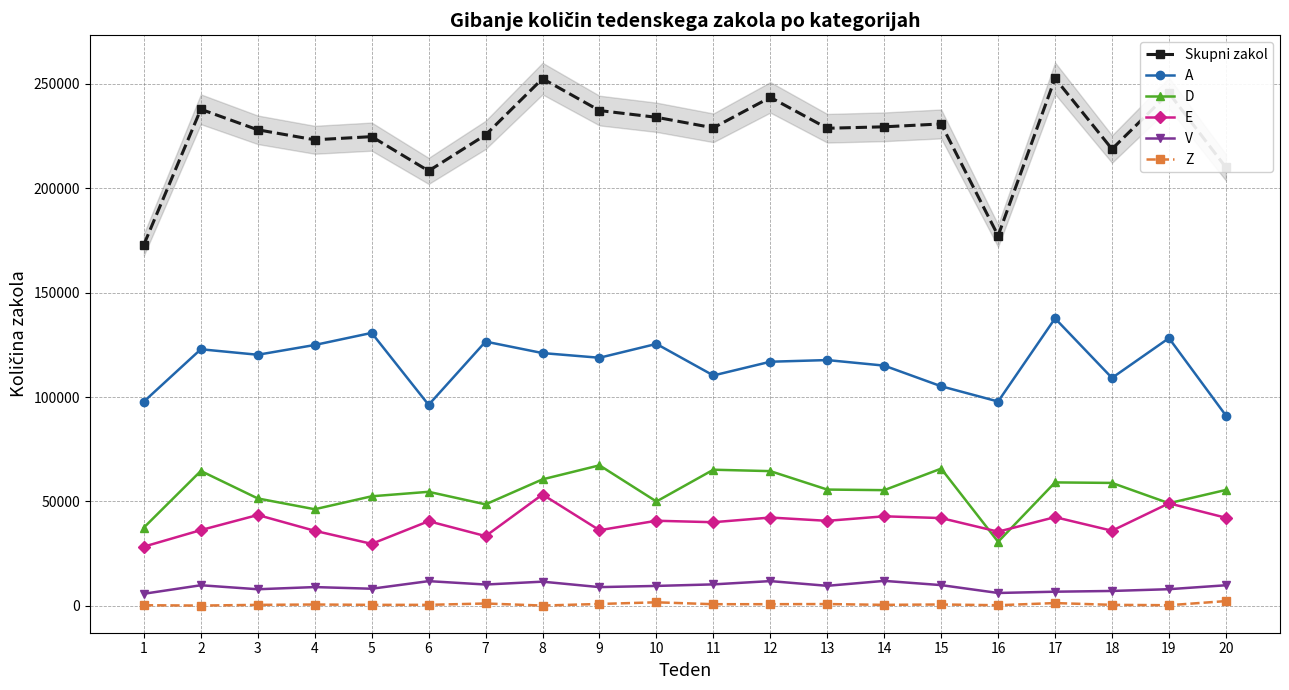

How many lines are shown in the chart?

6